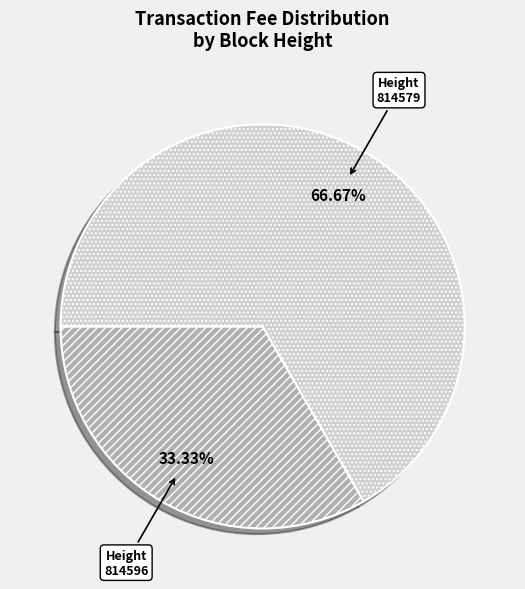

Approximately how many times larger is the value at Height 814596 compared to Height 814579?

0.5